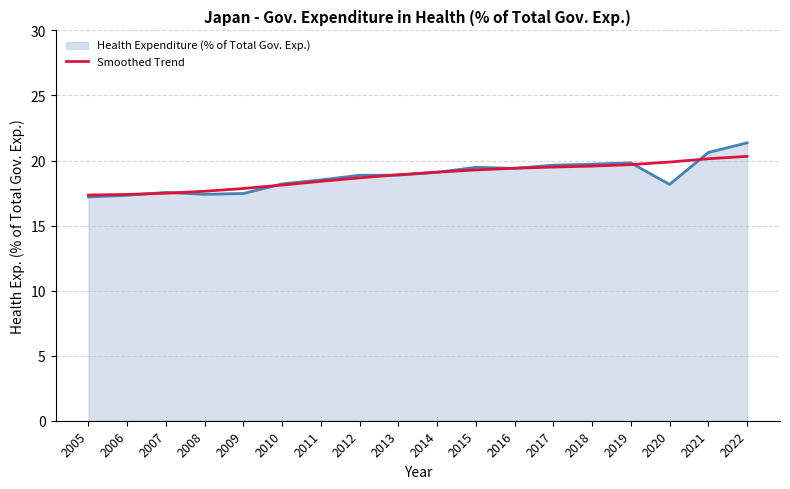

What is the smallest value displayed?

17.2